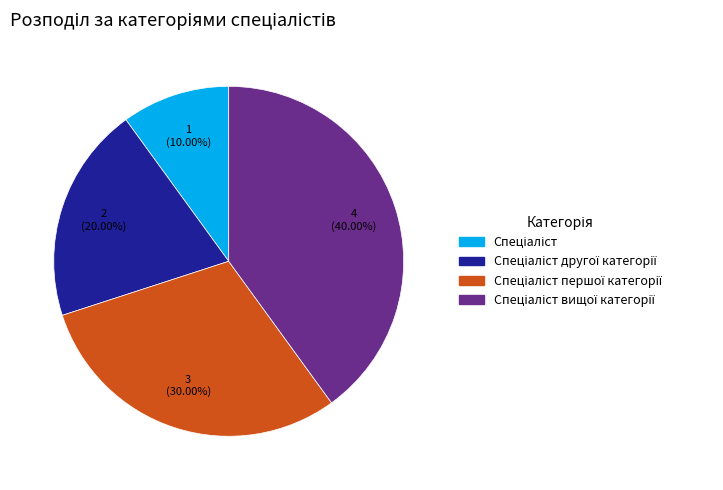

Does any single category account for the majority?

No